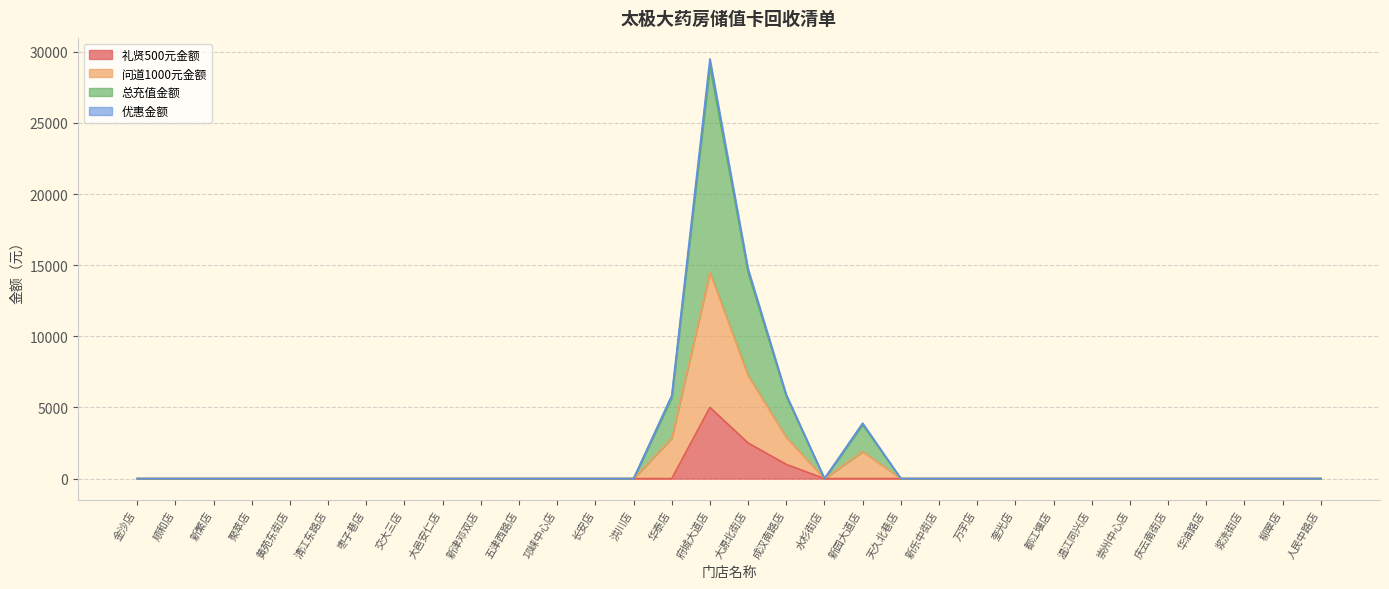

How many lines are shown in the chart?

4